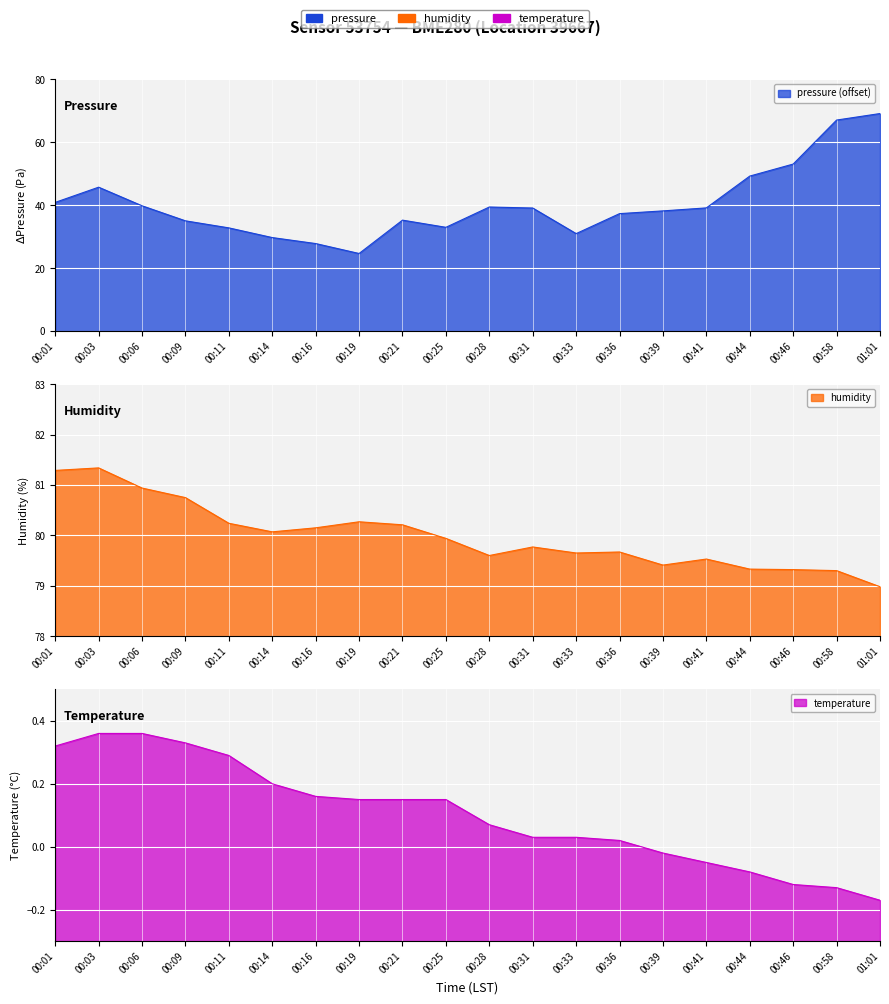

What are all the series names shown in the legend?

pressure, humidity, temperature